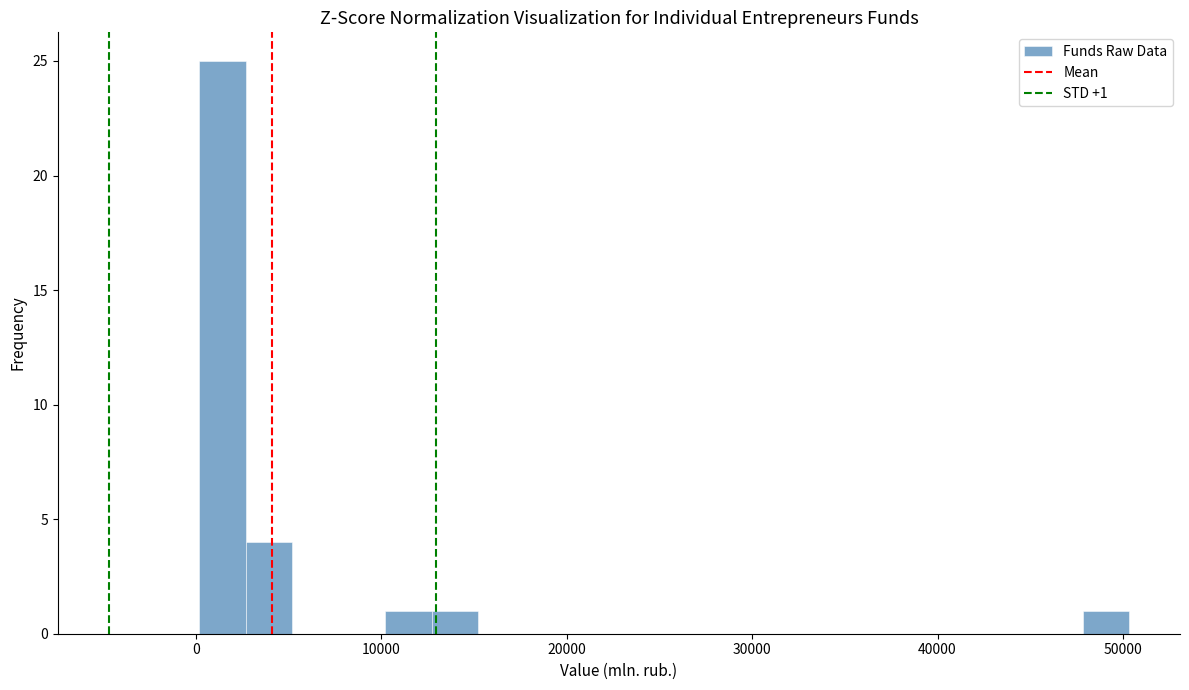

Read against the x-axis, roughly where is the centre of the tallest bar?

1000